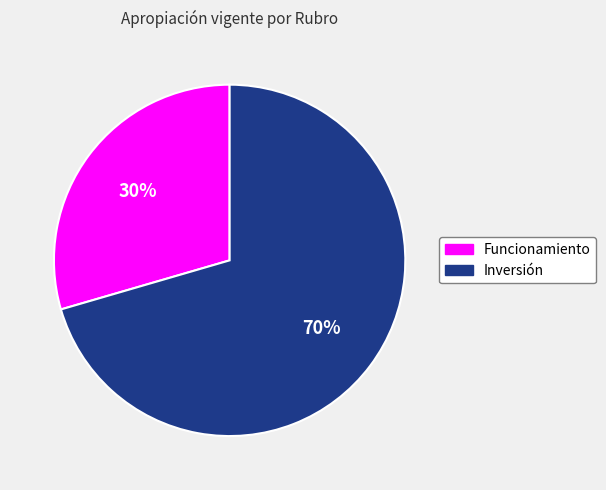

Does any single category account for the majority?

Yes